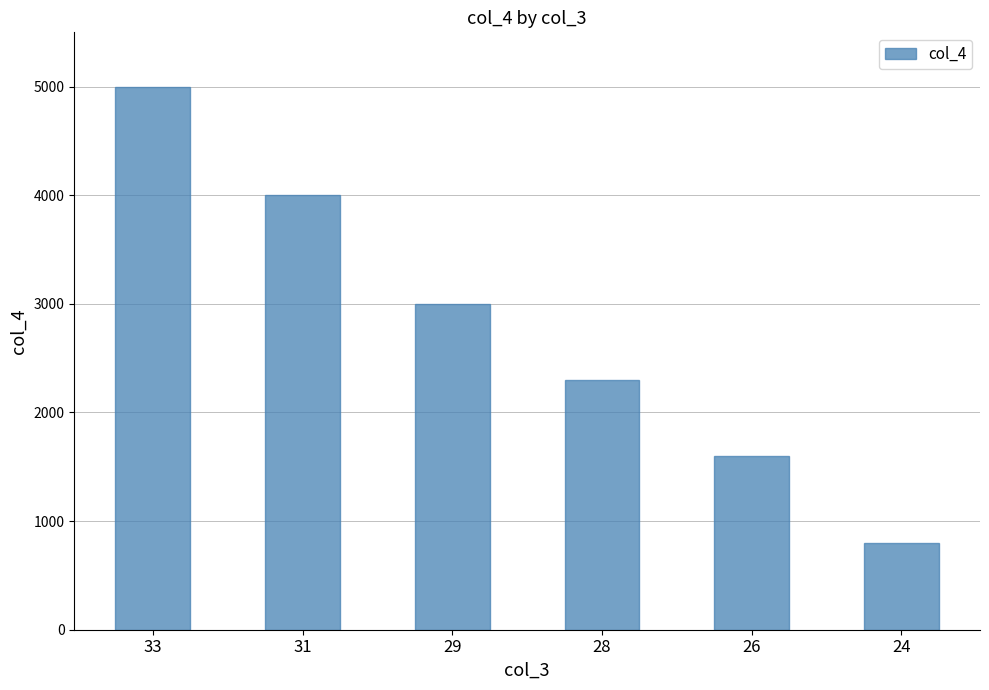

The value at 24 is 800. True or false?

True